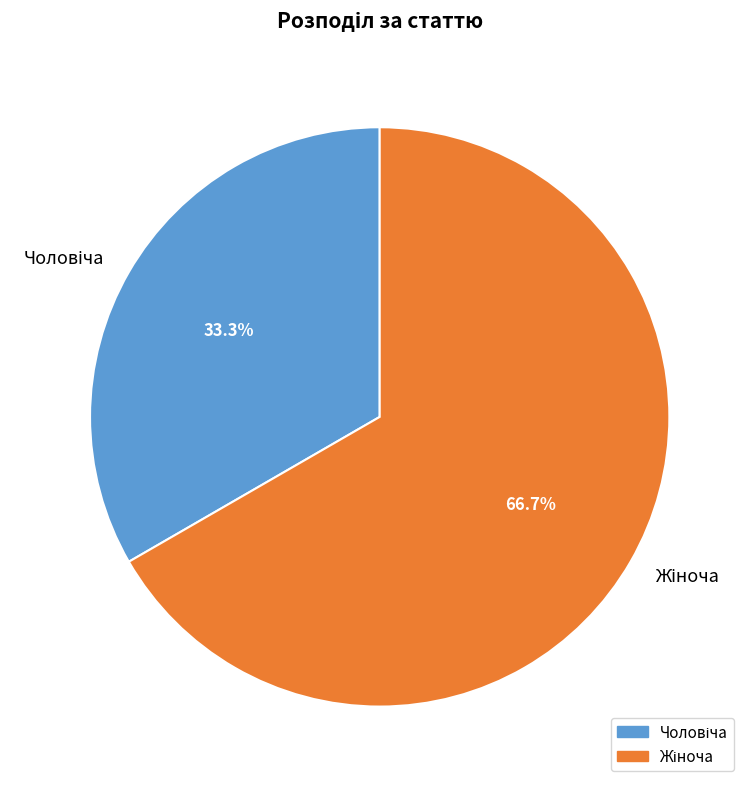

Is there a majority slice in this chart?

Yes